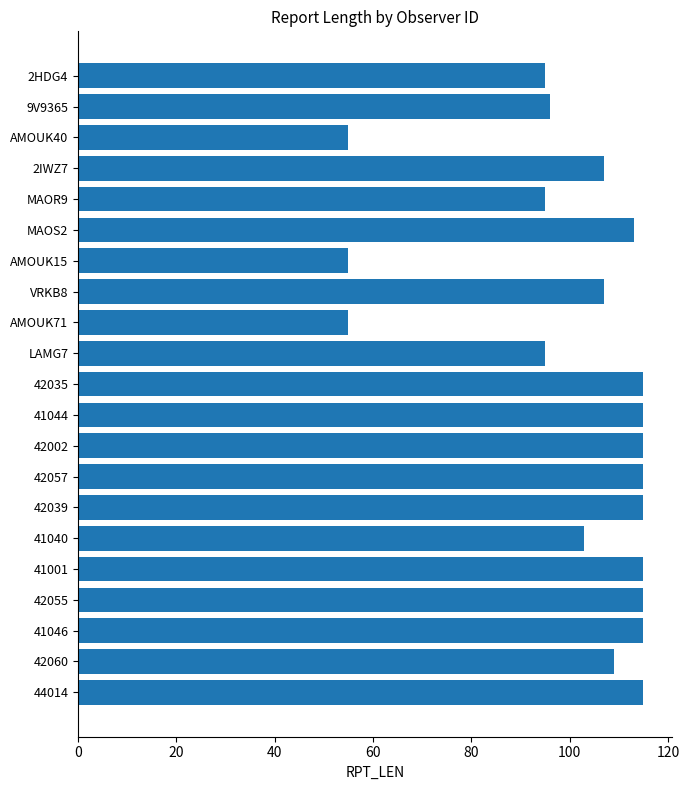

What position from the bottom is MAOR9?

17